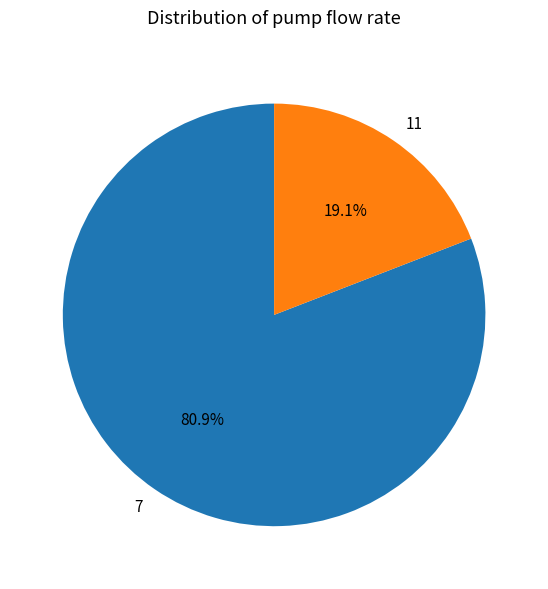

True or false: 11 accounts for 5% of the total.

False